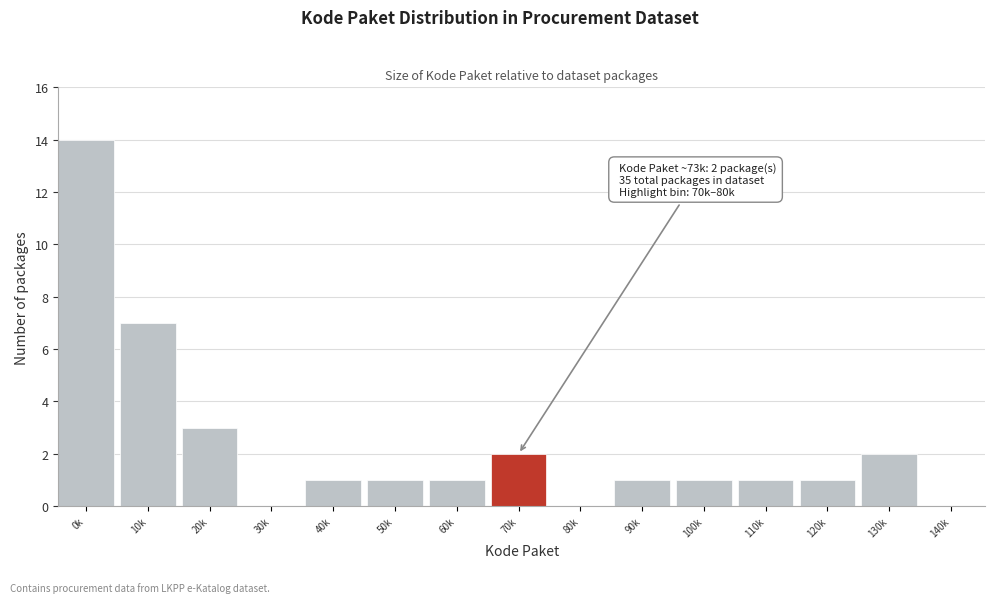

Reading left to right, list all the values displayed in this chart.

0k=14	10k=7	20k=3	30k=0	40k=1	50k=1	60k=1	70k=2	80k=0	90k=1	100k=1	110k=1	120k=1	130k=2	140k=0